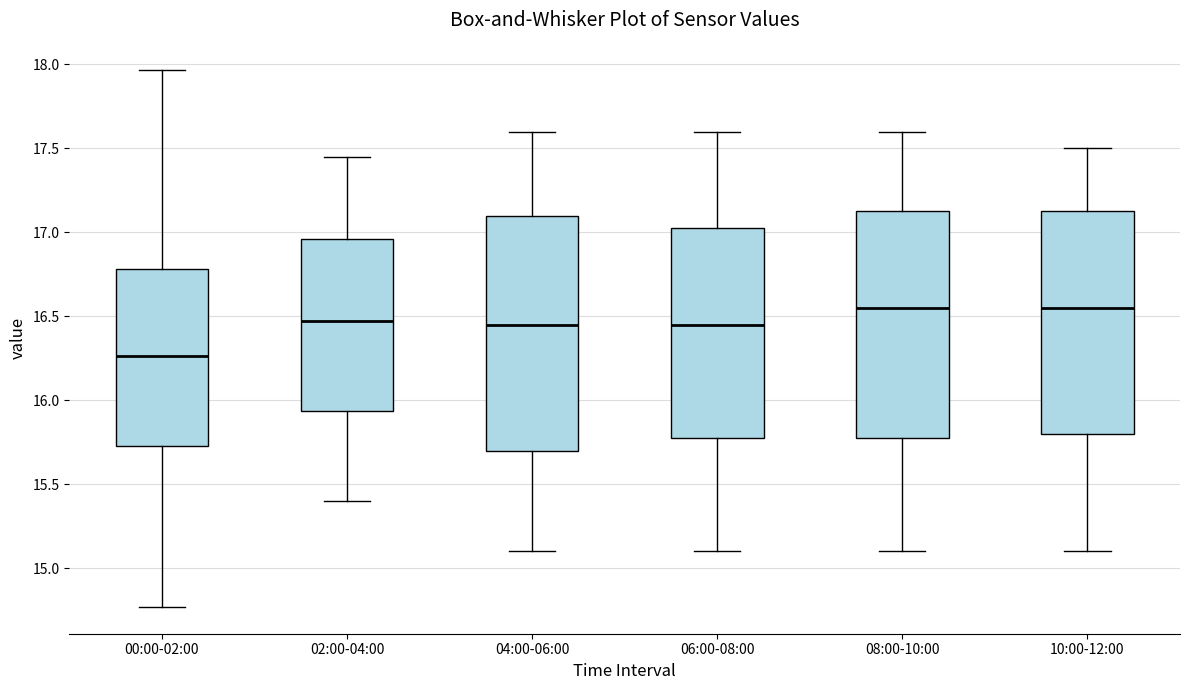

Reading left to right, read every box against the y-axis: the position of its median line, the range the box covers, and the ends of its whiskers. The values are not printed on the chart, so give them approximately, as read against the axis.

00:00-02:00: median 16.25, box 15.75 to 16.80, whiskers 14.75 to 17.95
02:00-04:00: median 16.50, box 15.95 to 16.95, whiskers 15.40 to 17.45
04:00-06:00: median 16.45, box 15.70 to 17.10, whiskers 15.10 to 17.60
06:00-08:00: median 16.45, box 15.80 to 17.05, whiskers 15.10 to 17.60
08:00-10:00: median 16.55, box 15.80 to 17.15, whiskers 15.10 to 17.60
10:00-12:00: median 16.55, box 15.80 to 17.15, whiskers 15.10 to 17.50